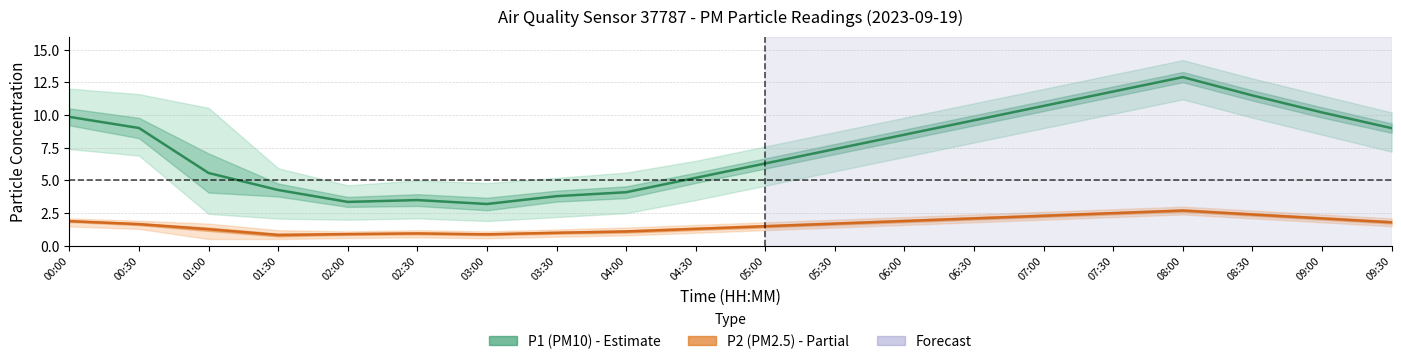

At how many categories does at least one series exceed 10?

5